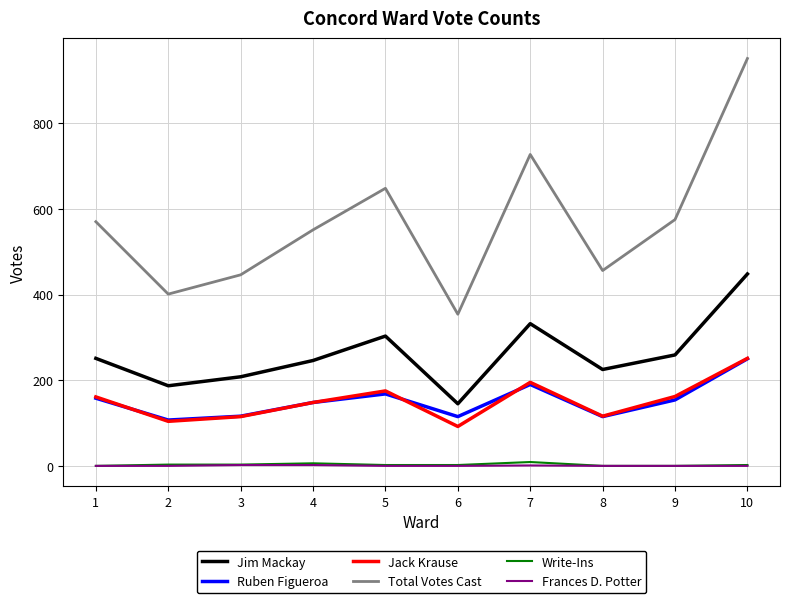

Which series changed the most between 8 and 10?

Total Votes Cast